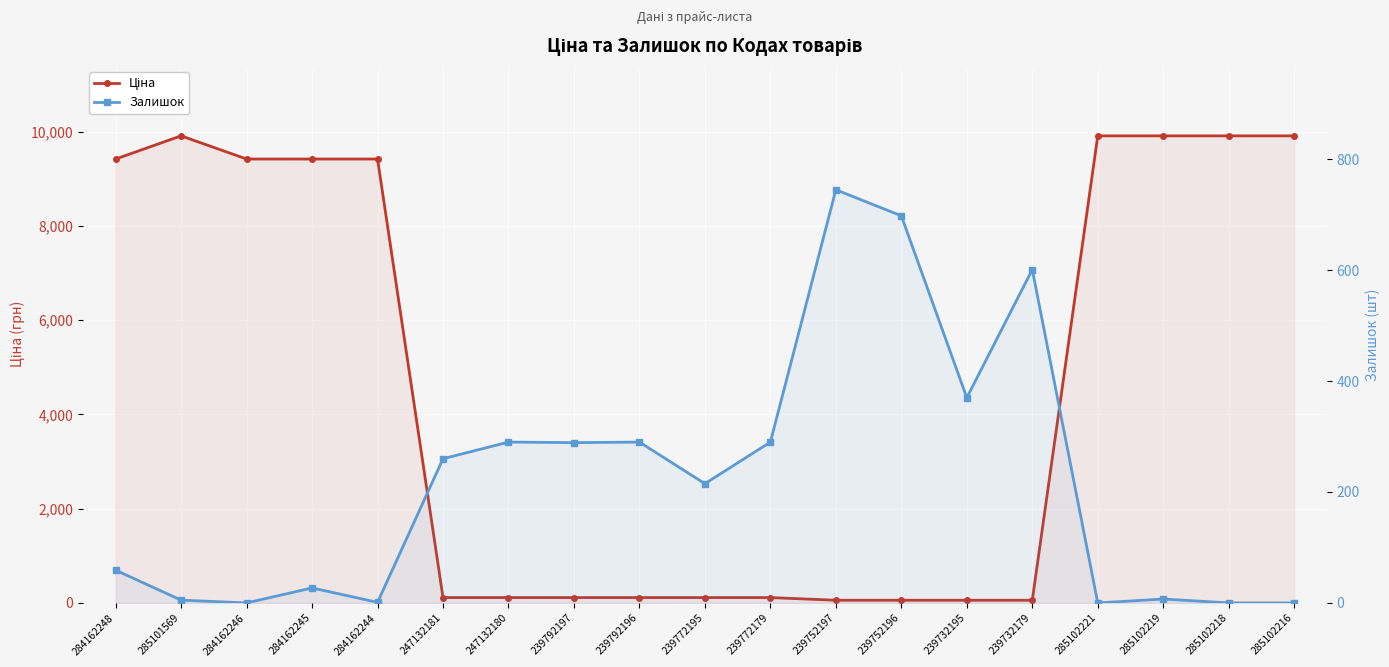

What is the sum of the Залишок values at 239772179 and 285101569?

295.0